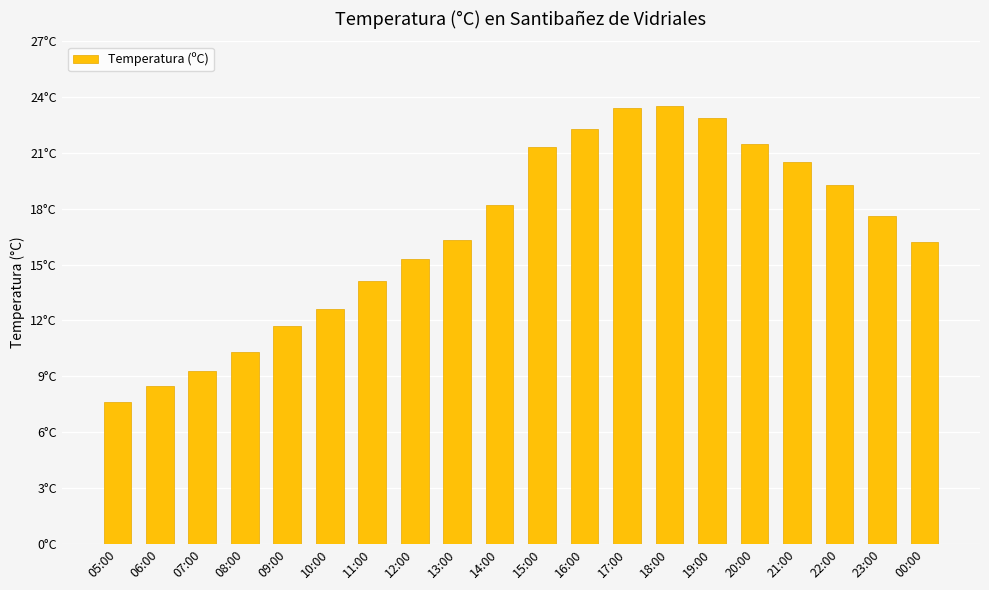

Are the bars horizontal?

No